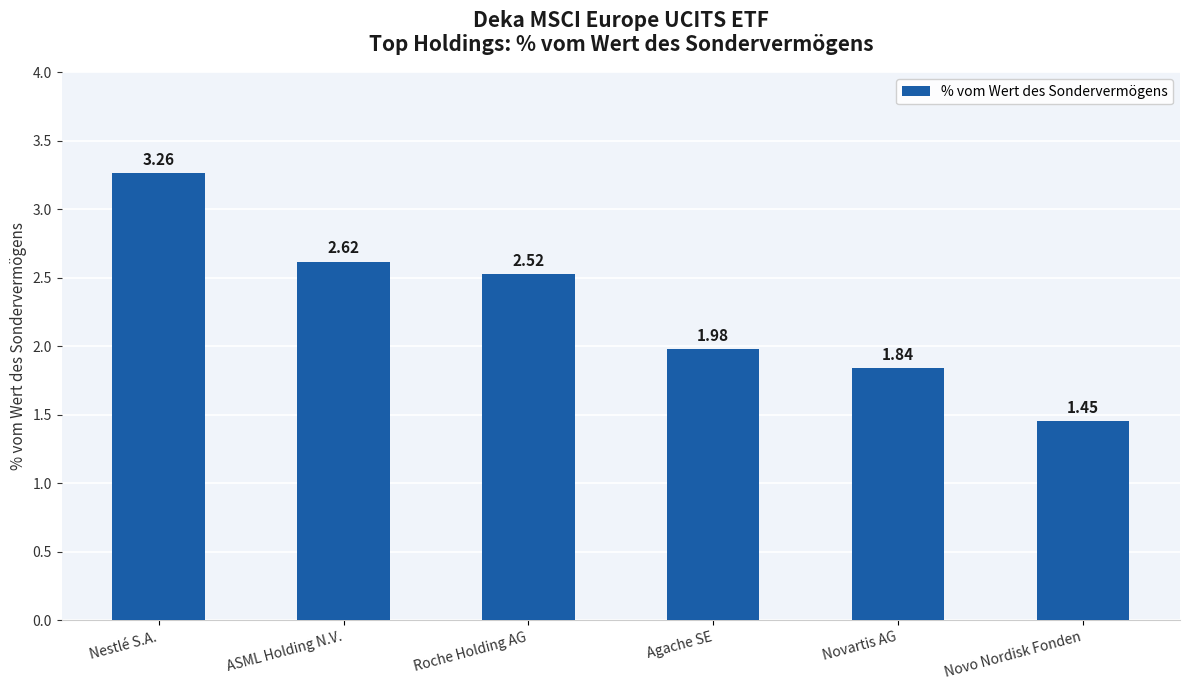

The value at Roche Holding AG is 1.4. True or false?

False